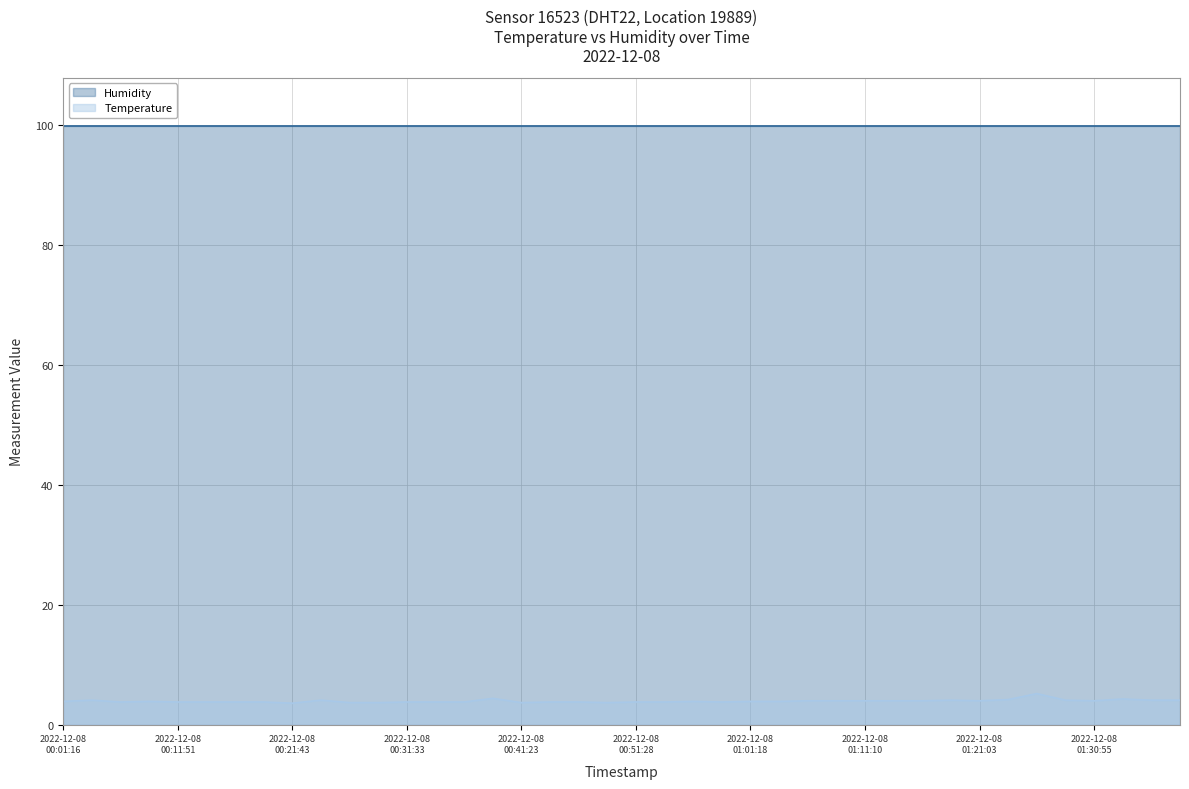

How many interior local peaks (higher than both neighbors) does the data have?

8